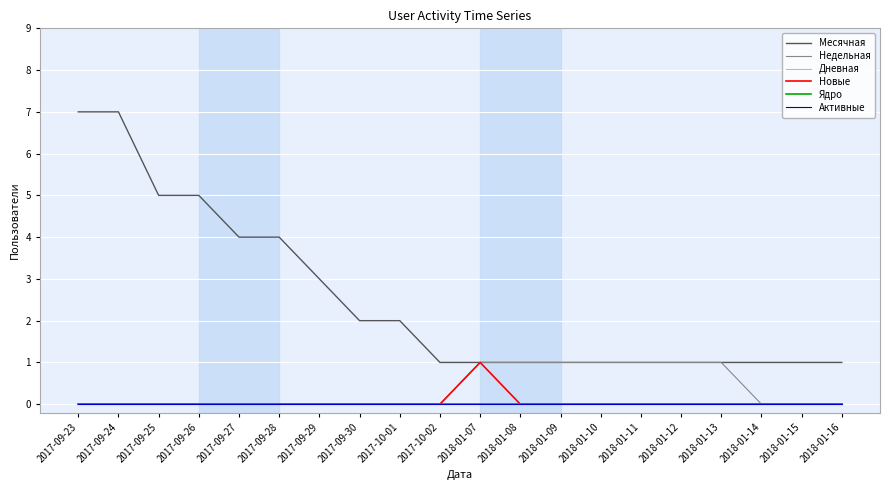

What is the total value across all series at 2017-09-30?

2